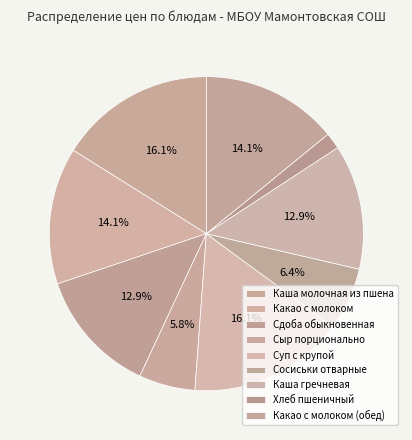

Which category has the biggest portion of the pie?

Каша молочная из пшена